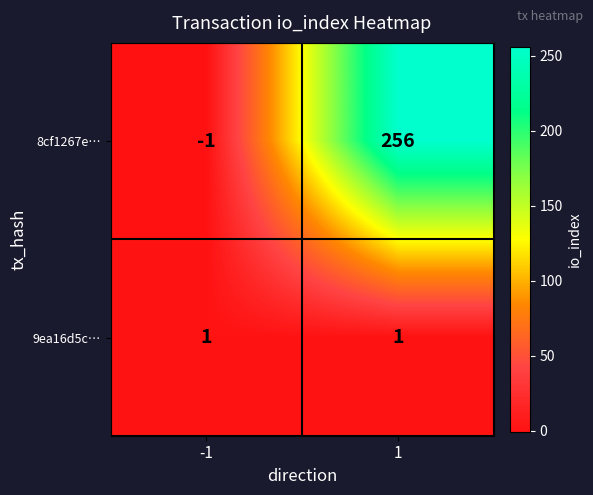

How many series are shown in this chart?

2